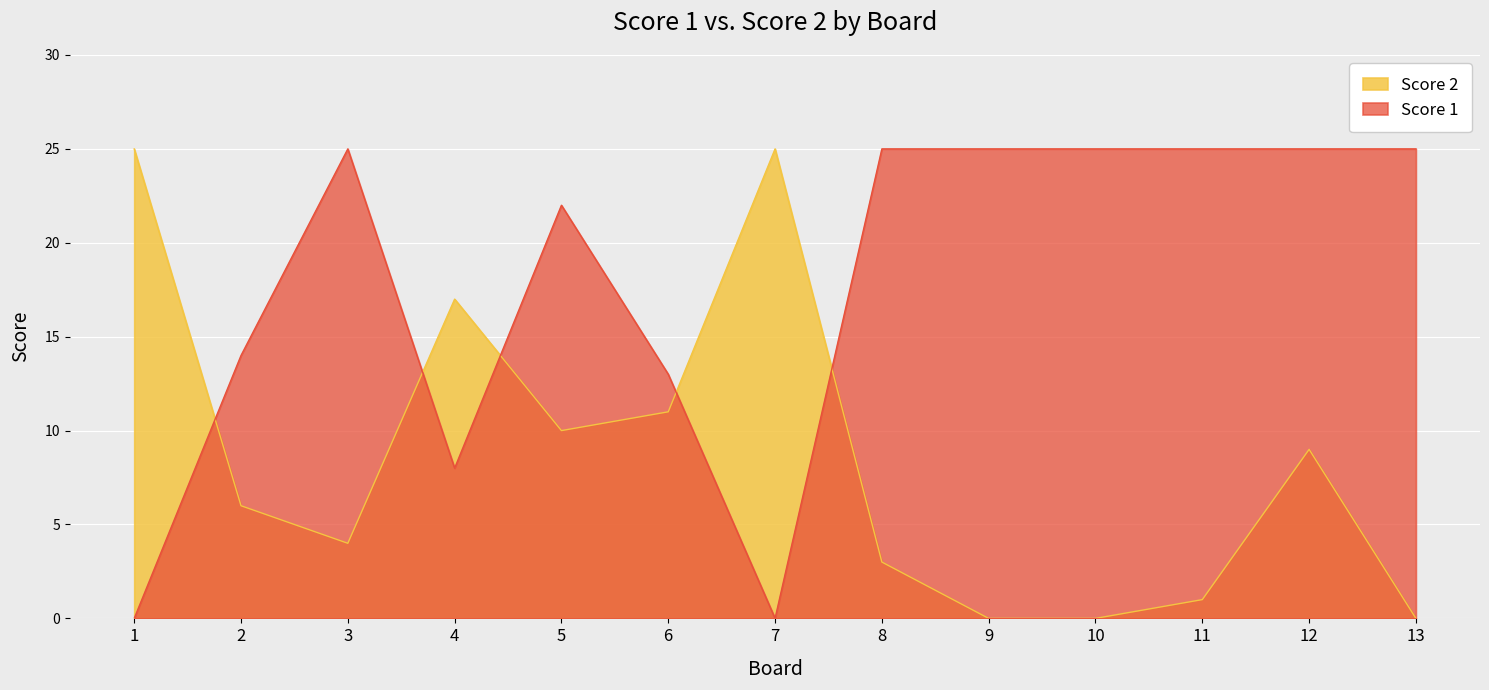

What are all the series names shown in the legend?

Score 2, Score 1